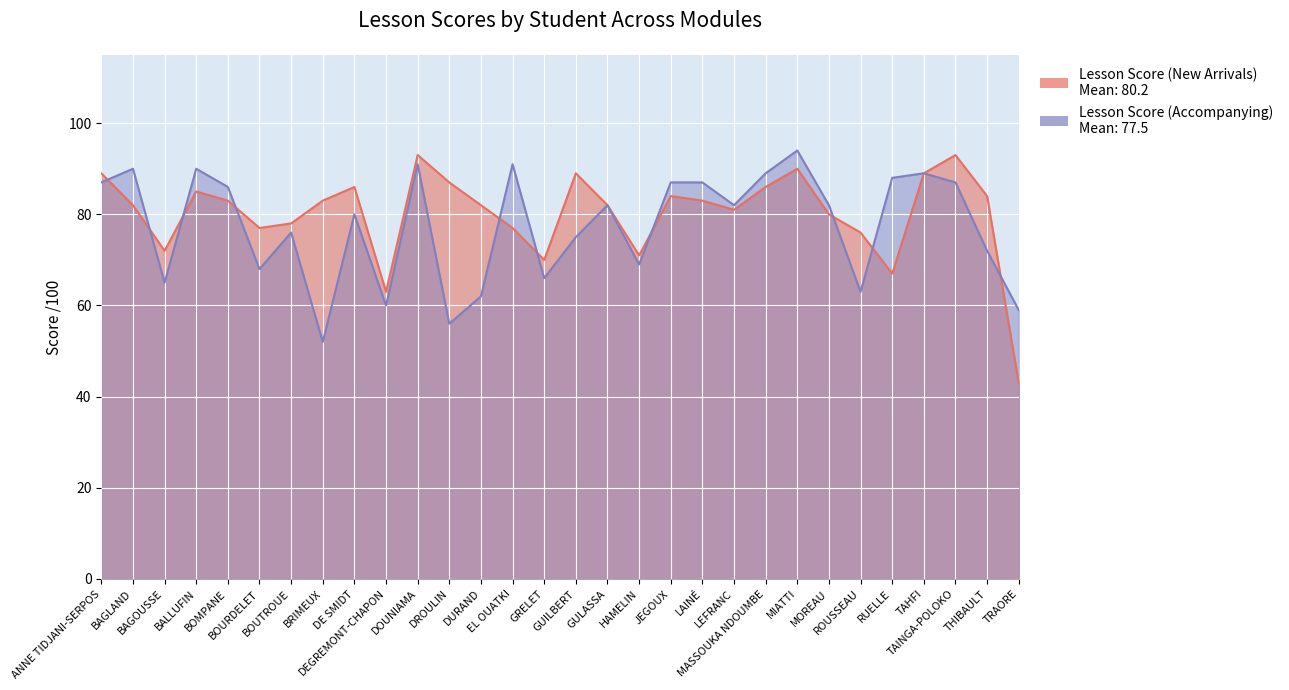

At which label does Lesson Score (Accompanying) reach its peak?

MIATTI